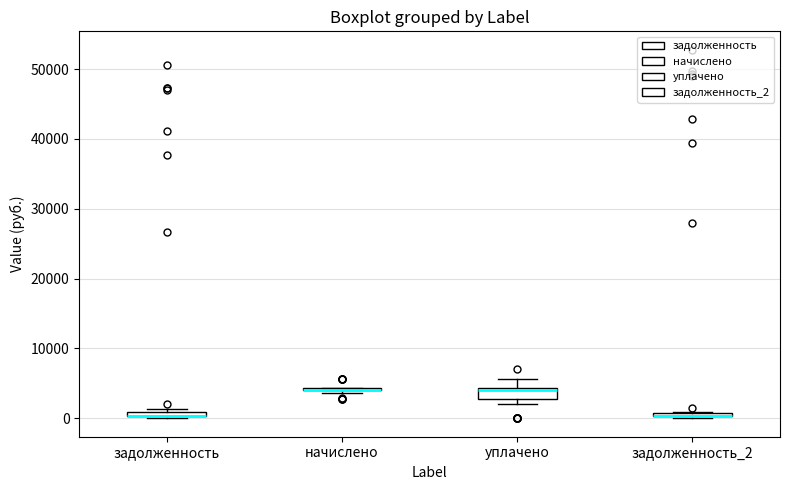

Where is the lower edge of the box for задолженность on the y-axis? The values are not printed on the chart, so give them approximately, as read against the axis.

0